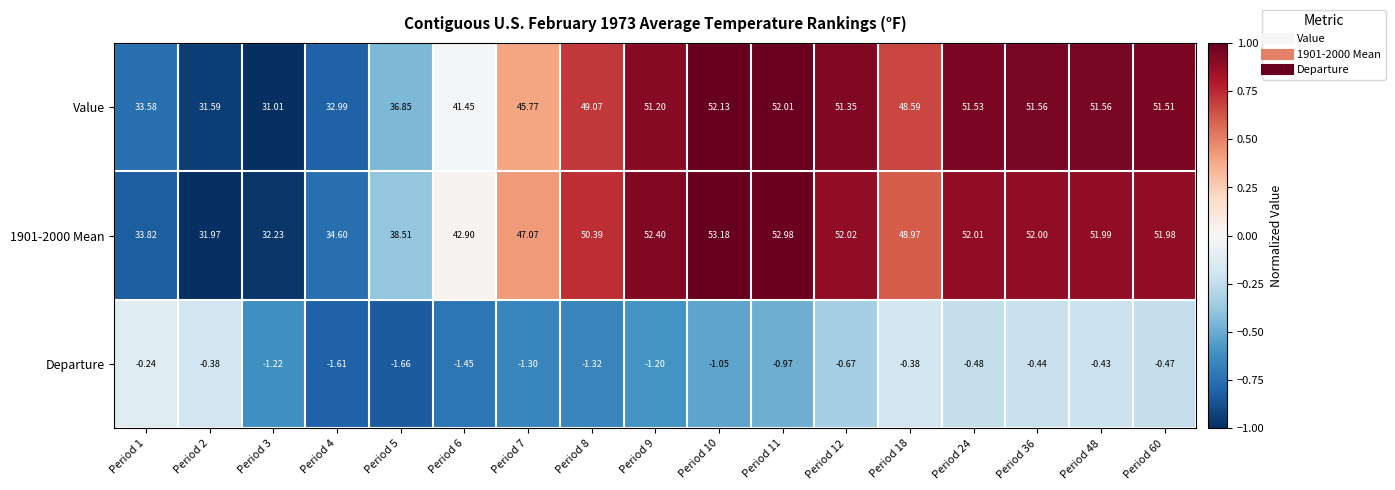

Is the value of 1901-2000 Mean at Period 5 greater than the value of Value at Period 36?

No